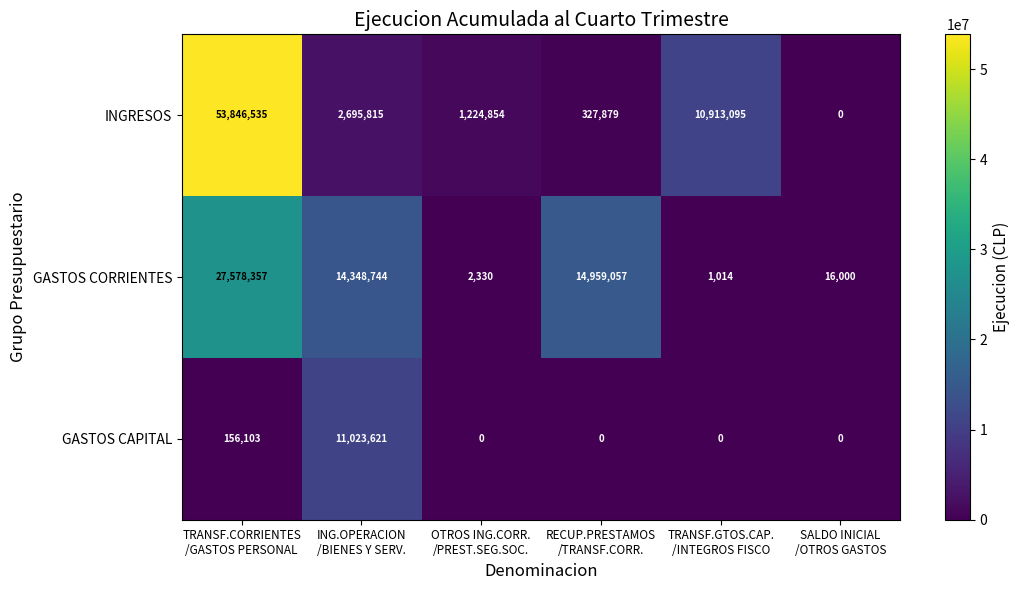

List the series in order of their overall mean, highest first.

INGRESOS, GASTOS CORRIENTES, GASTOS CAPITAL